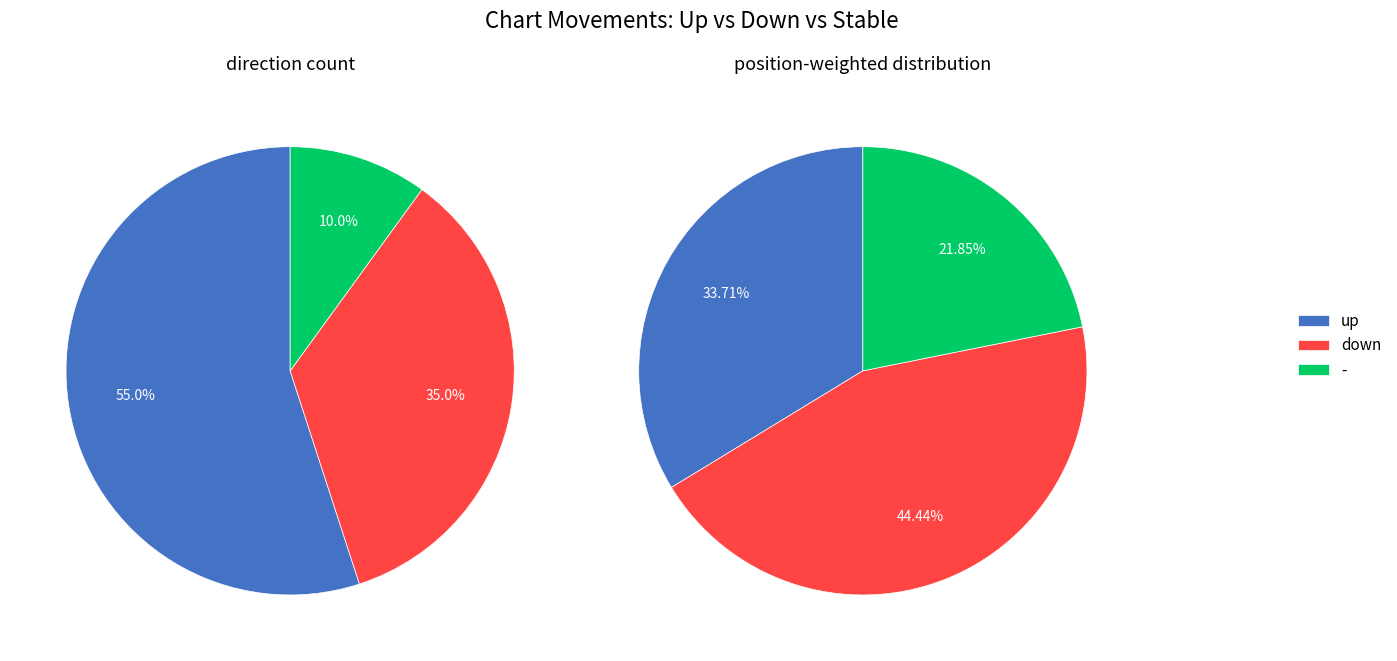

Approximately how many times larger is the value at up compared to down?

1.6